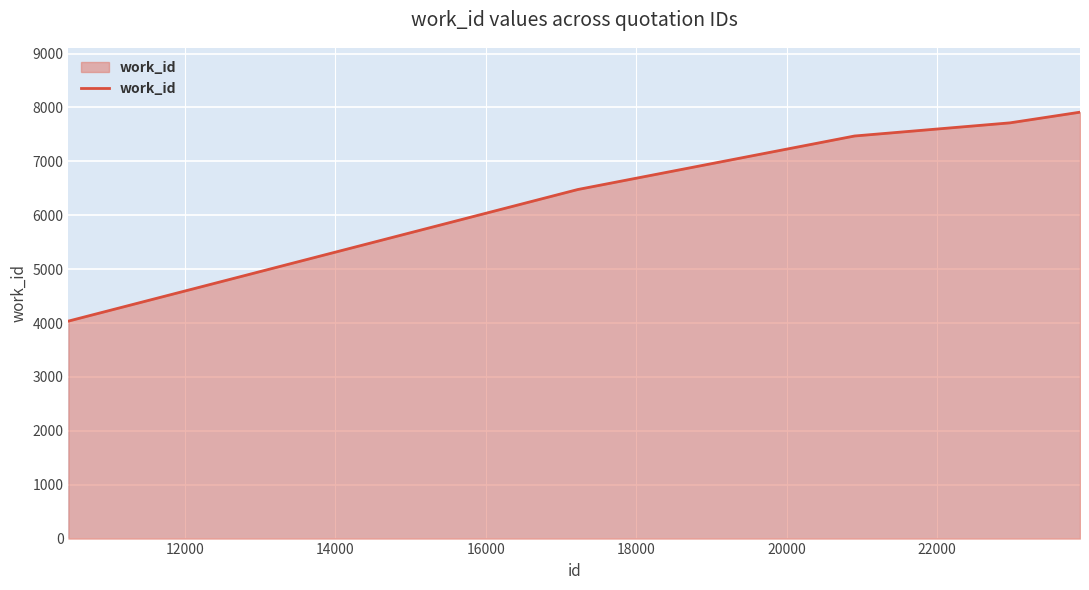

True or false: the data has more than 1 interior local peaks.

False